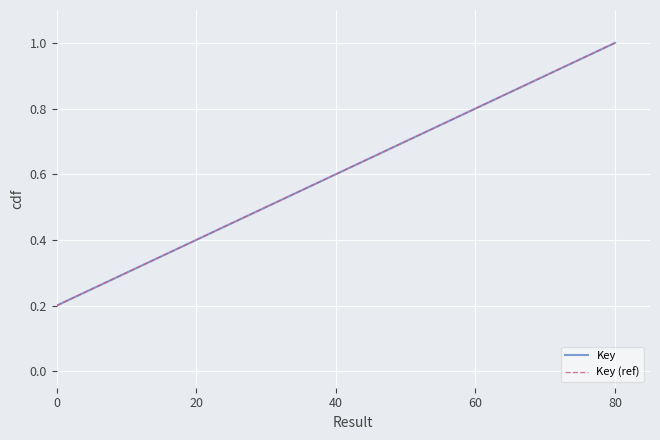

Does the chart display data point markers on the line(s)?

No